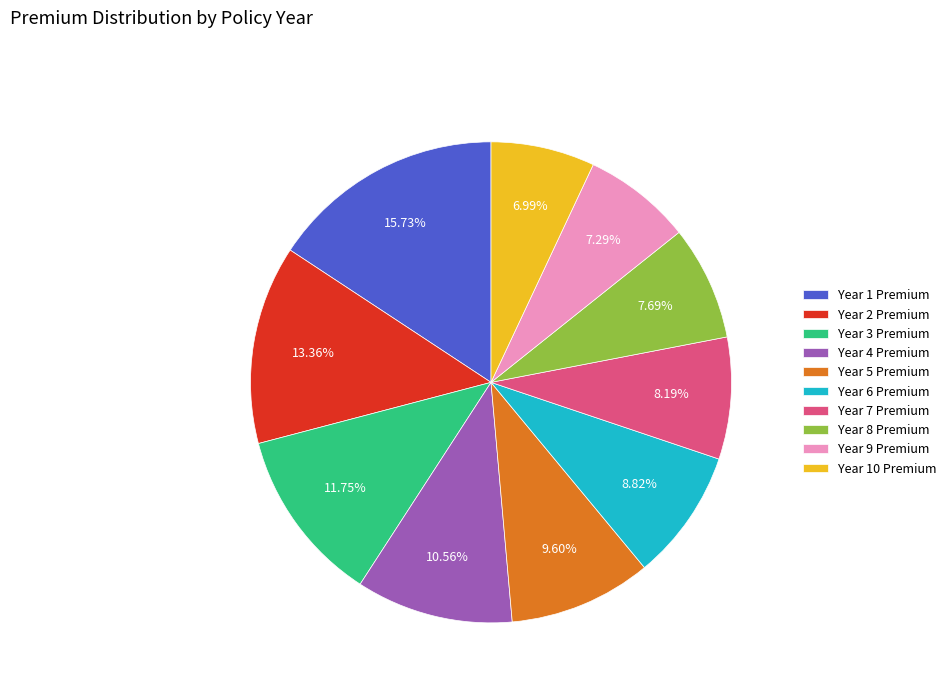

The Year 8 Premium slice represents 1% of the pie. True or false?

False